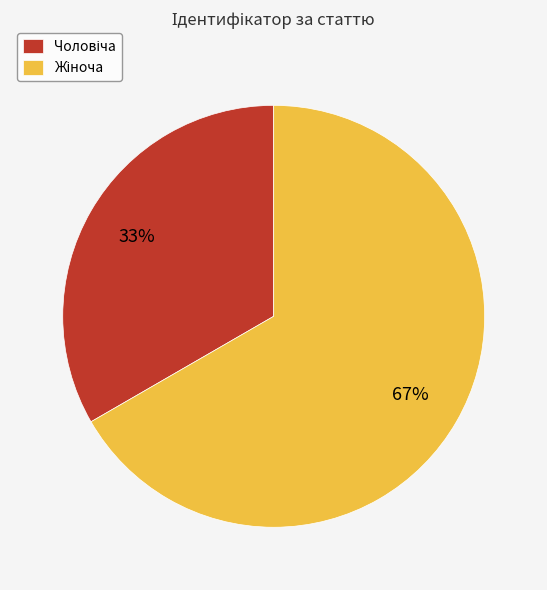

Is there any slice that represents more than half of the pie?

Yes